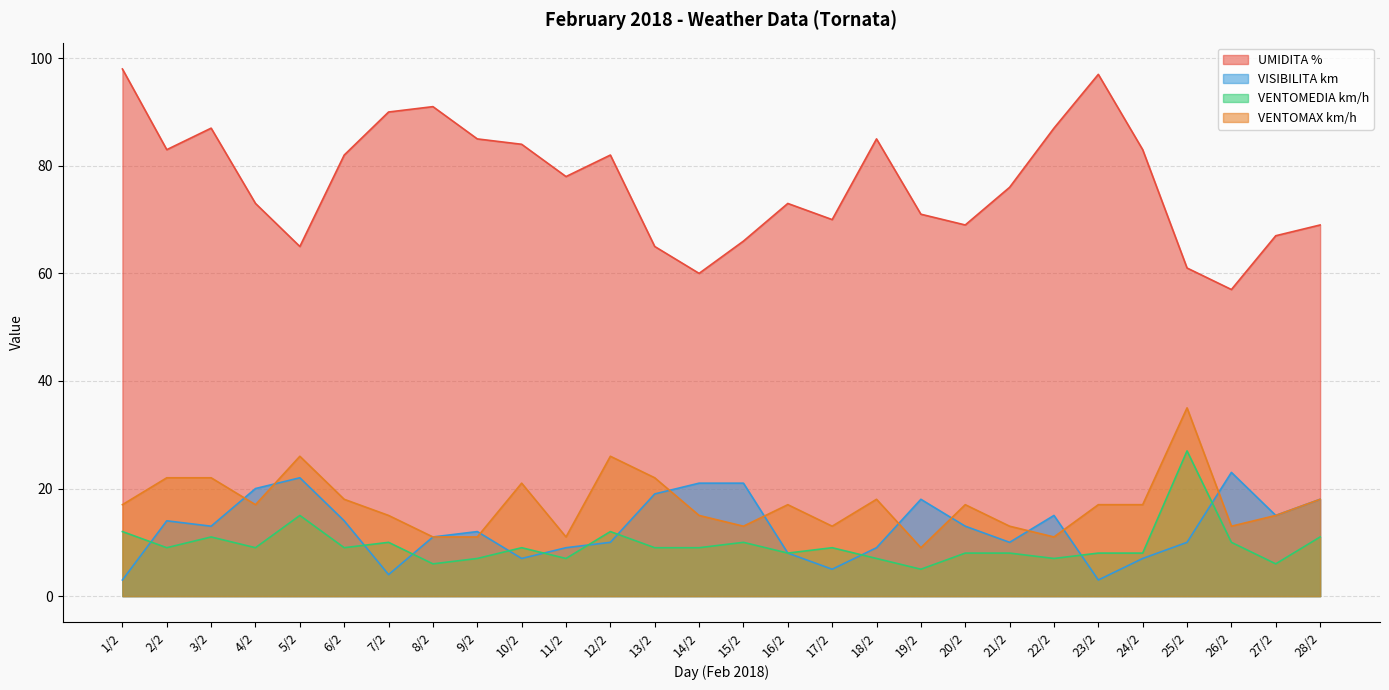

Which series changed the most between 13/2 and 22/2?

UMIDITA %